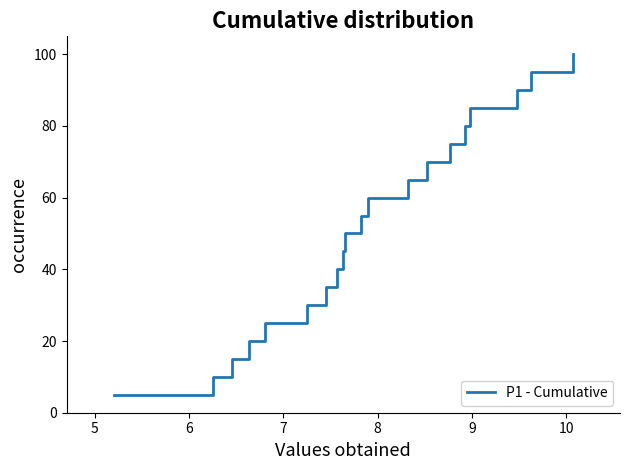

What is the difference between the second highest and second lowest values?

85.0